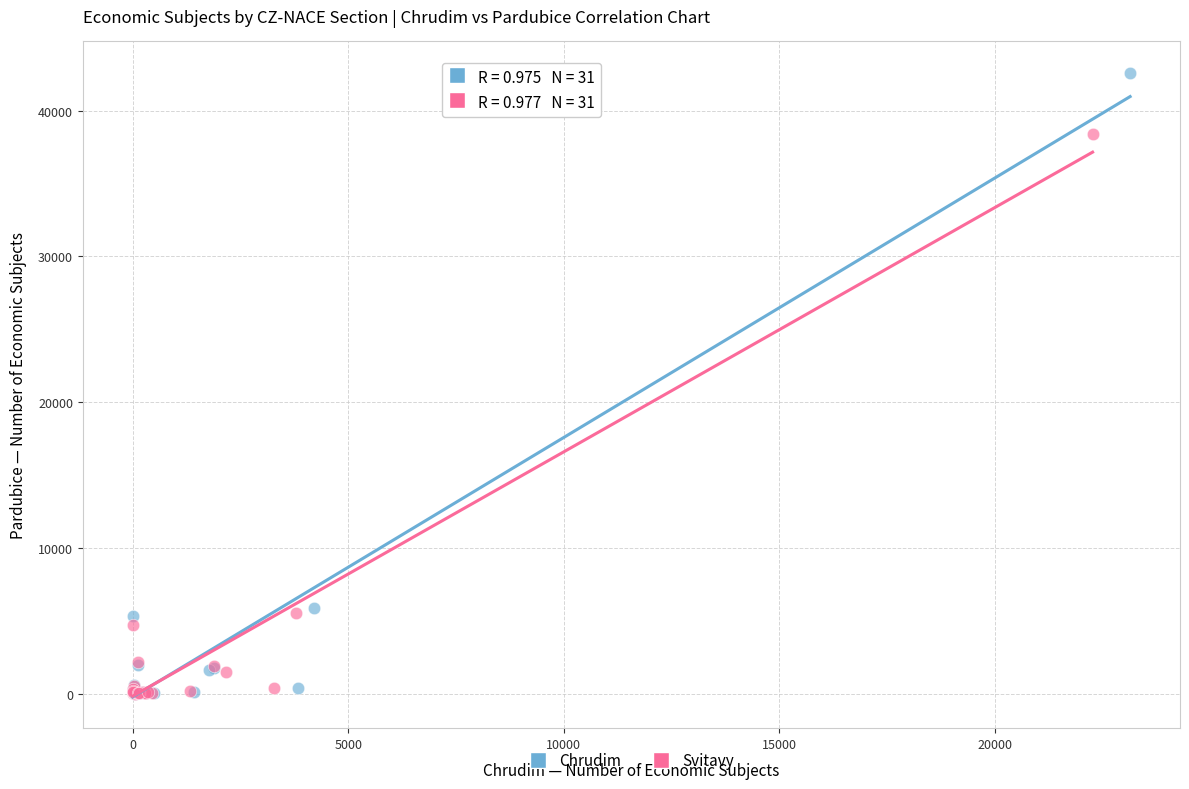

Which series has the widest spread of Y values?

Chrudim